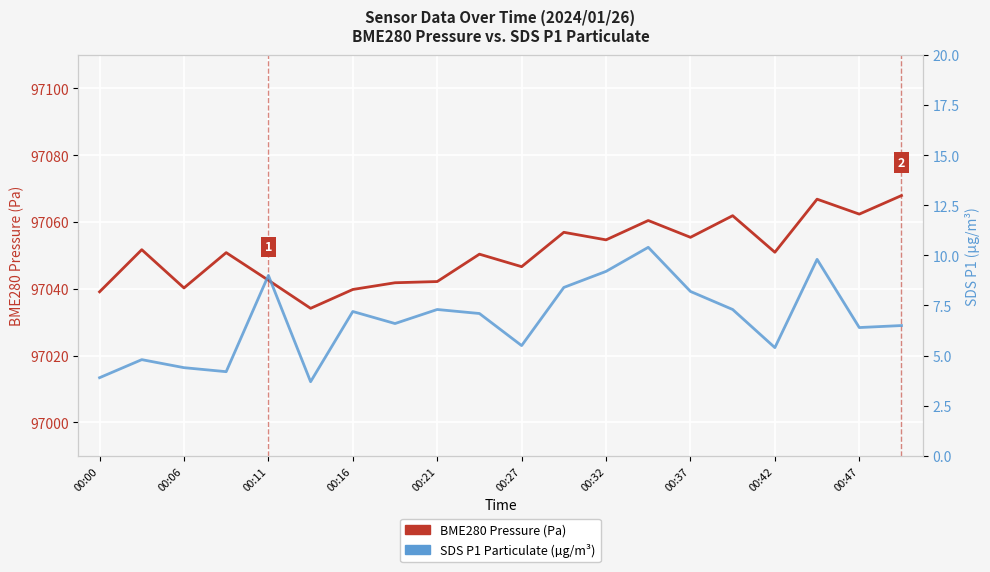

The value of BME280 Pressure (Pa) at 13 is 31238.7. True or false?

False